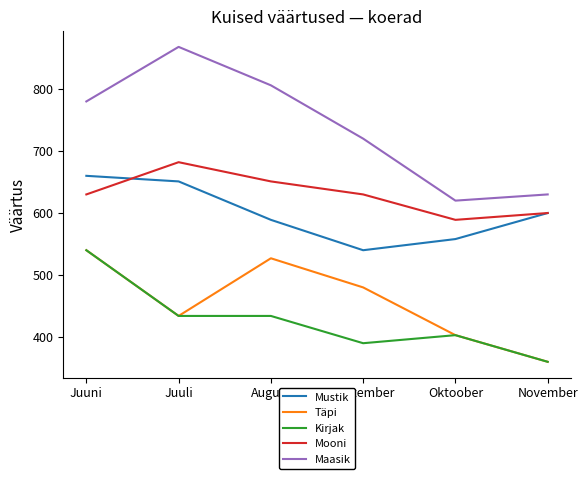

What is the maximum value shown in the chart?

868